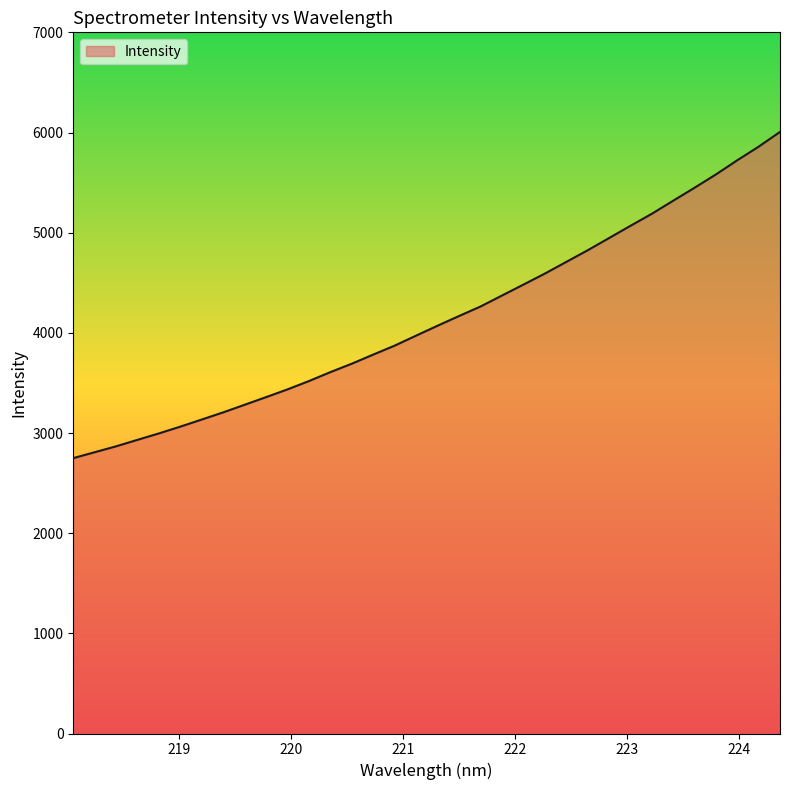

What is the difference between the maximum and minimum values?

3256.7